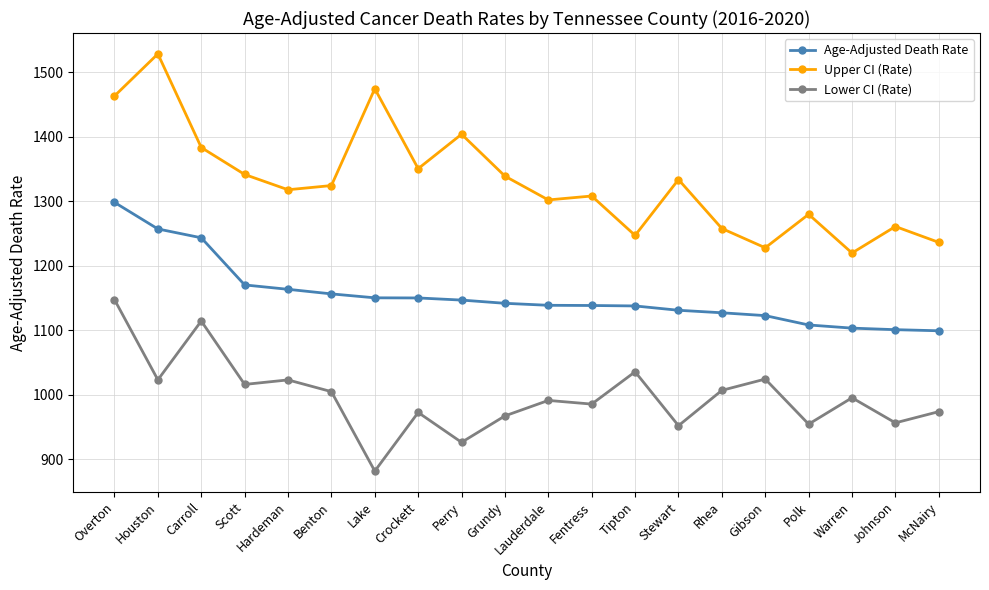

Where is the first local maximum for Lower CI (Rate)?

Carroll